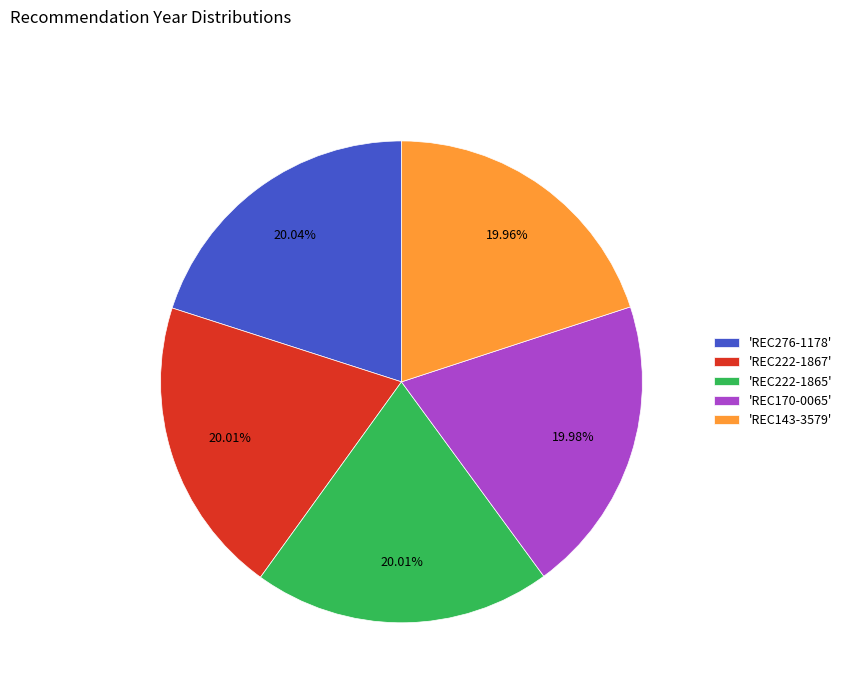

Combined, do 'REC222-1867' and 'REC222-1865' account for over 50%?

No